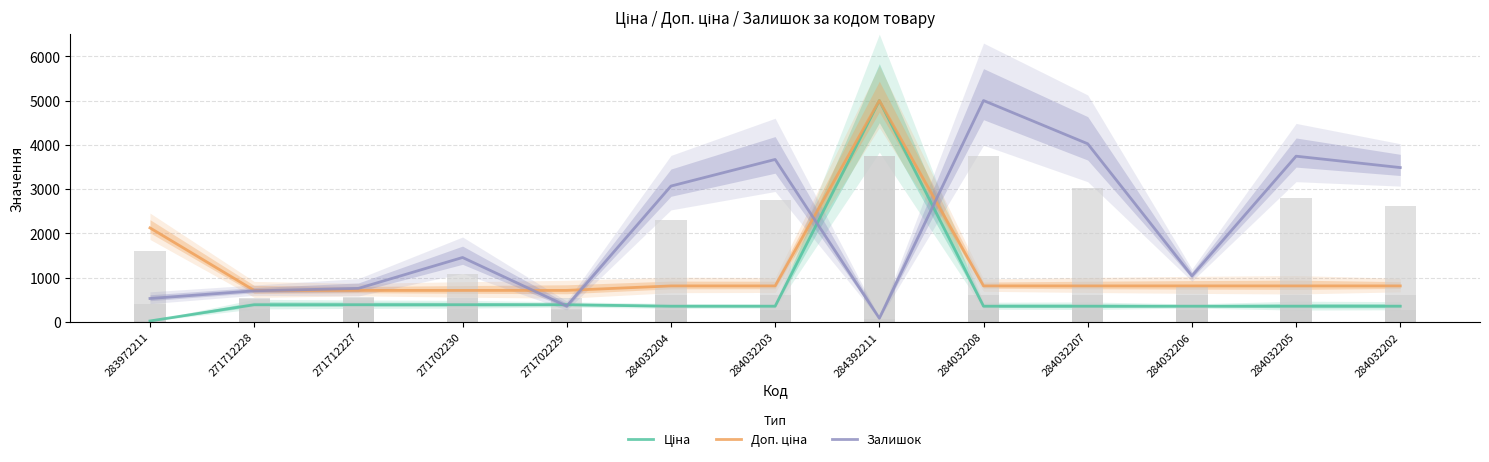

Is the value of Ціна at 284032206 greater than the value of Доп. ціна at 284032207?

No